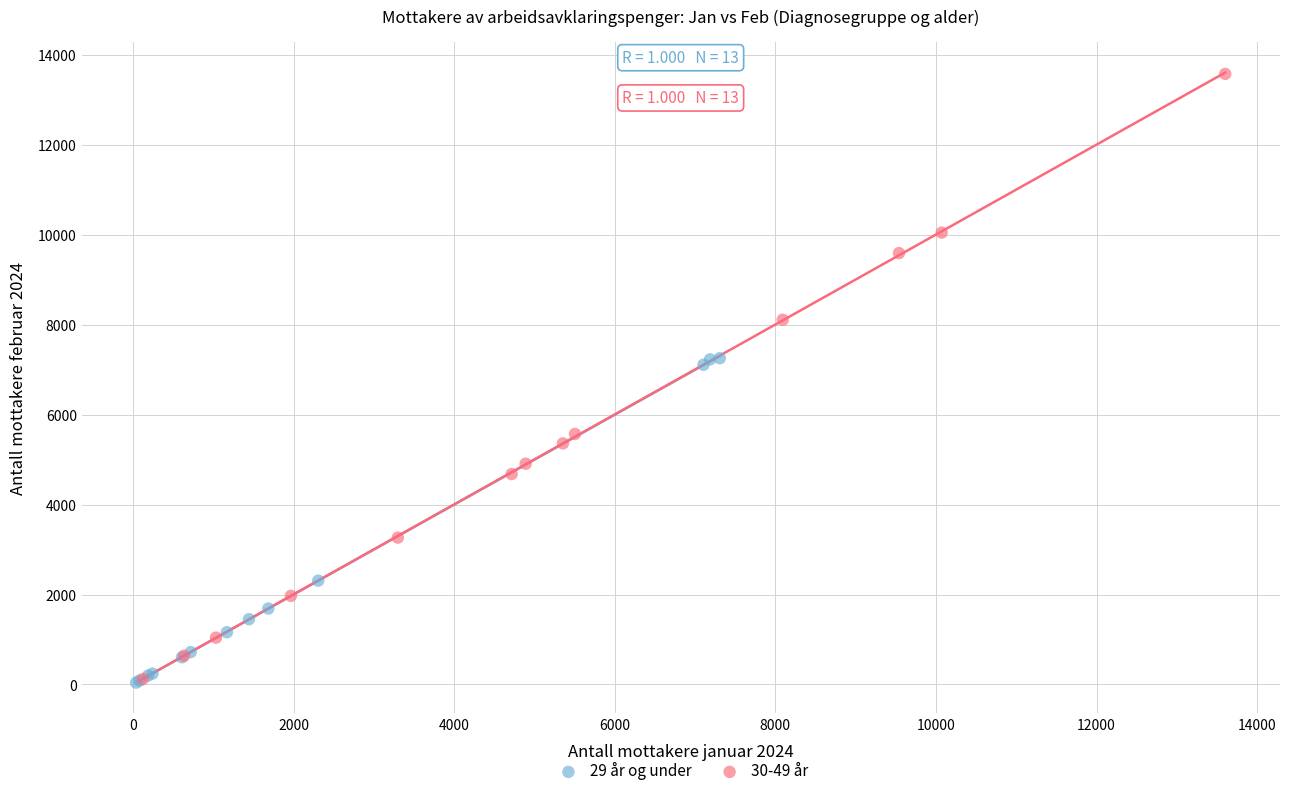

Which series has the widest spread of Y values?

30-49 år